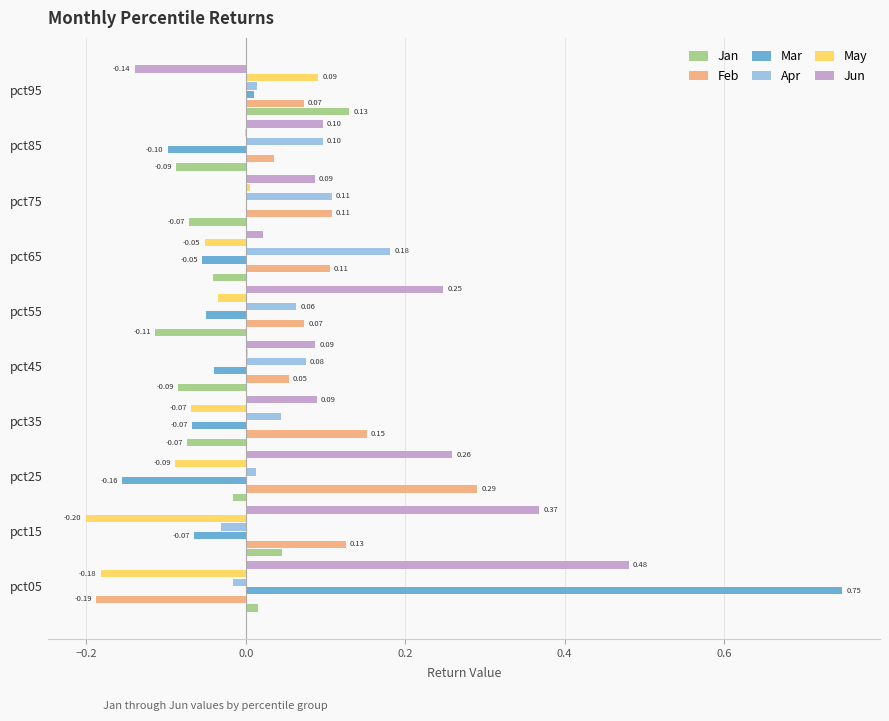

Count the number of data series in this chart.

6